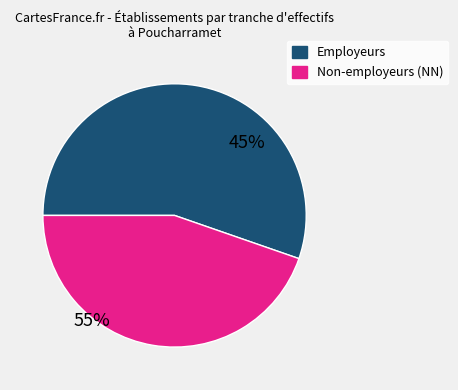

Count the number of slices in the pie.

2